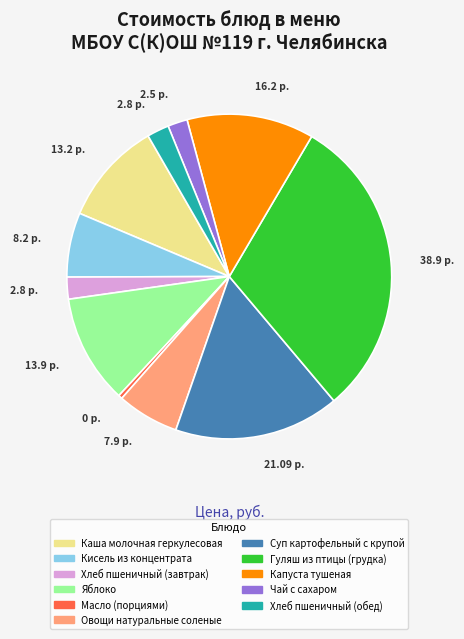

Approximately how many times larger is the value at Гуляш из птицы (грудка) compared to Чай с сахаром?

15.6